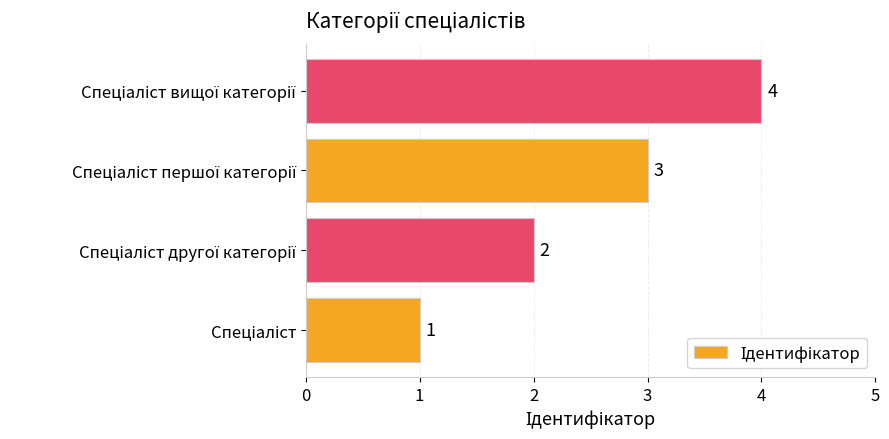

How many values are between 2 and 4?

3